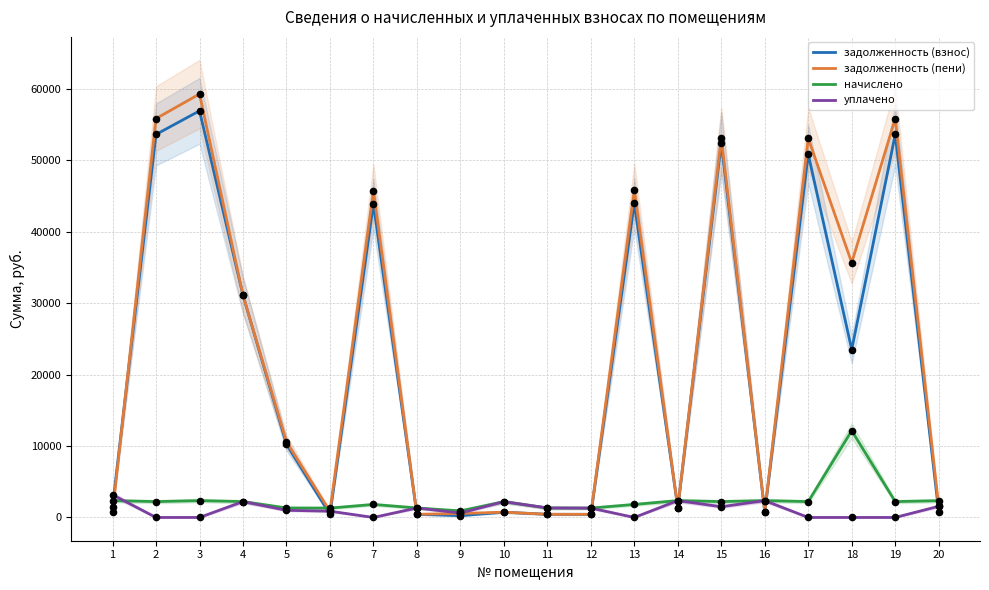

What is the total value across all series at 6?

3491.0